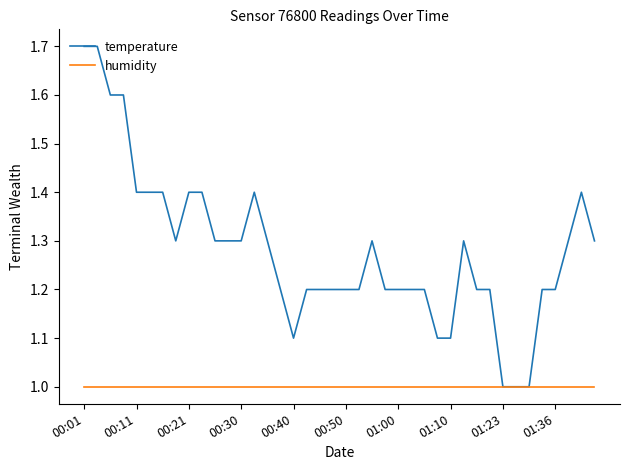

Which series has the widest spread of values?

temperature